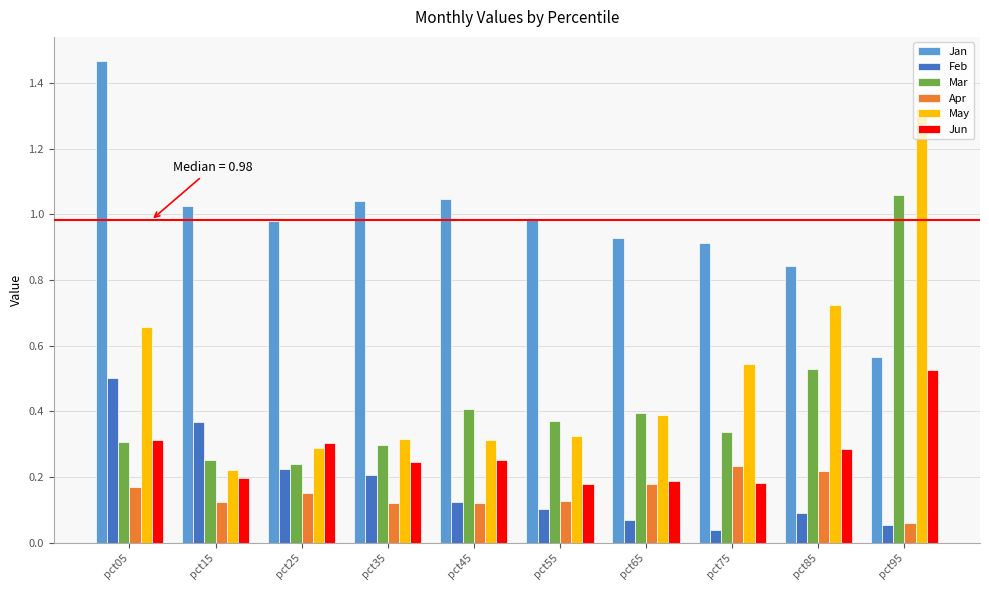

What is the sum of the Mar values at pct75 and pct95?

1.4